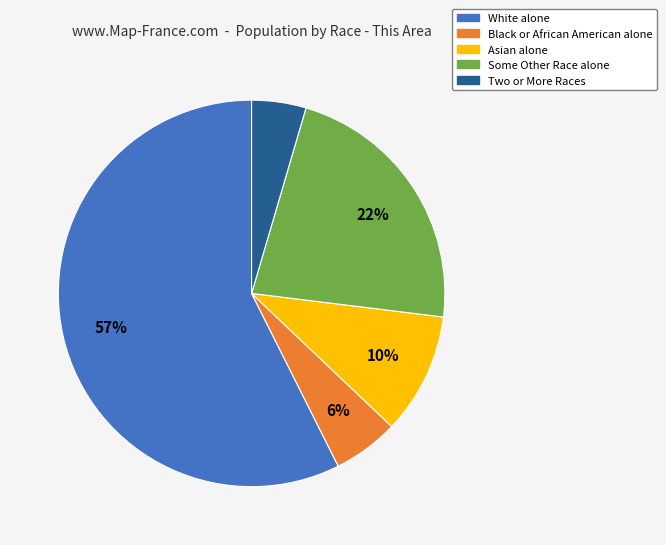

Rank the categories by value from lowest to highest.

Two or More Races, Black or African American alone, Asian alone, Some Other Race alone, White alone